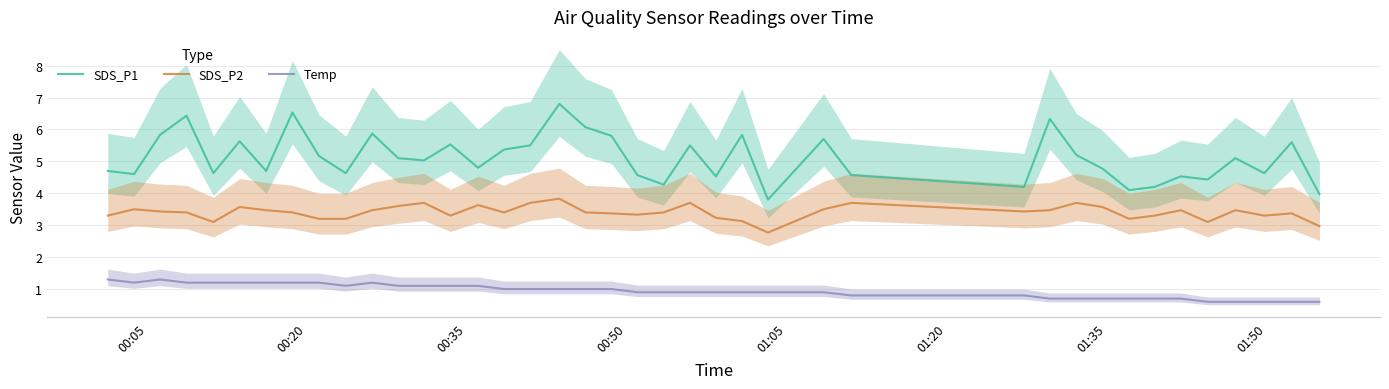

True or false: SDS_P1 and Temp cross at least once.

False